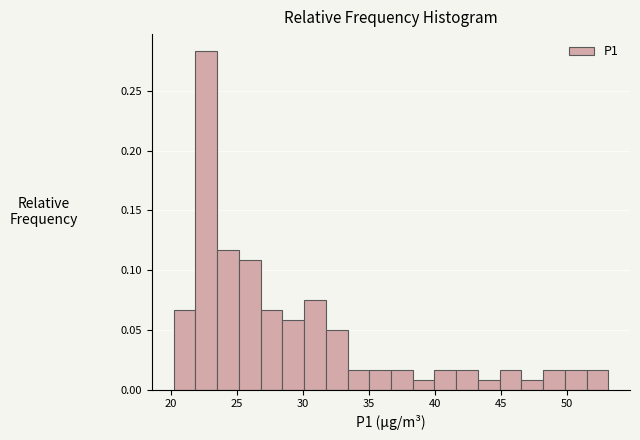

Around what value on the x-axis is the tallest bar? Give the approximate position of its centre, as read against the axis.

22.5